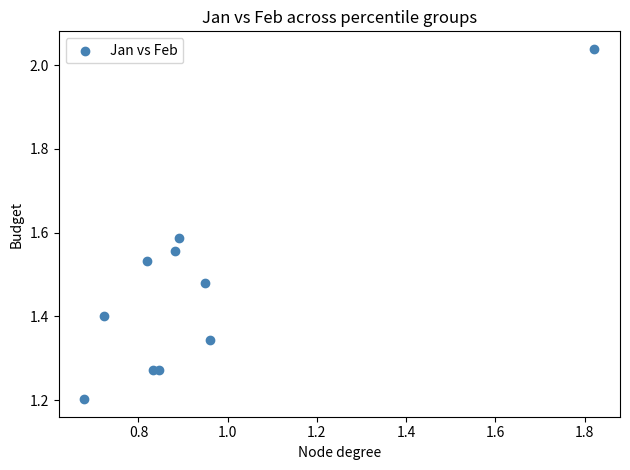

What Y value in the scatter plot is closest to 1?

1.2